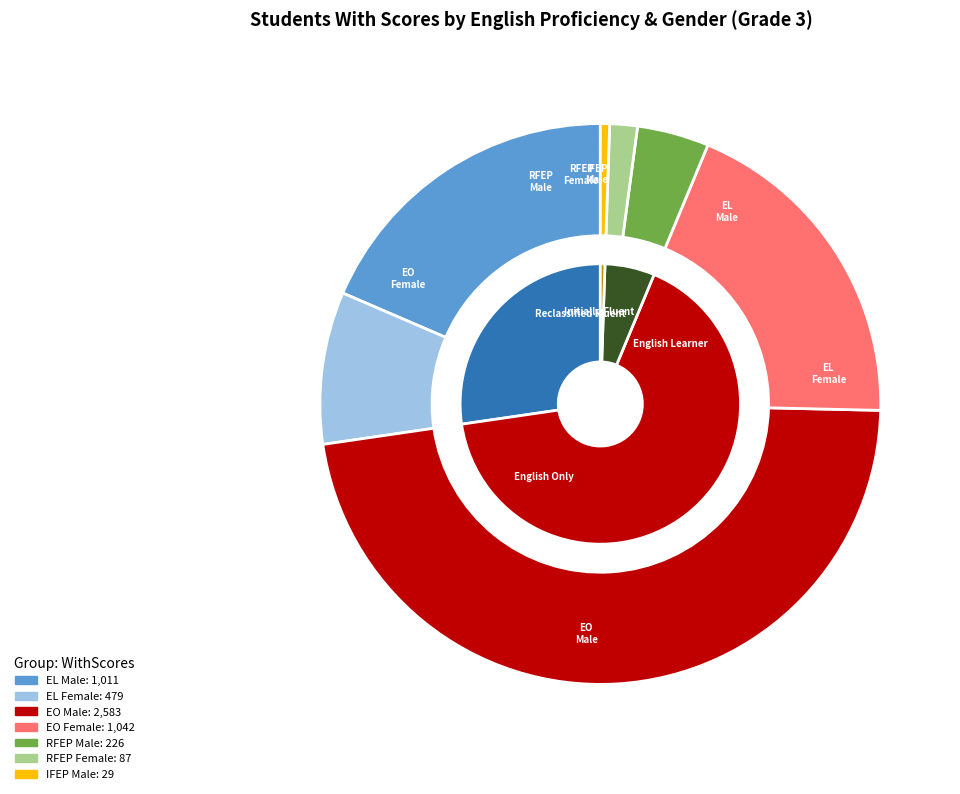

Does RFEP Female represent more than half of the total?

No